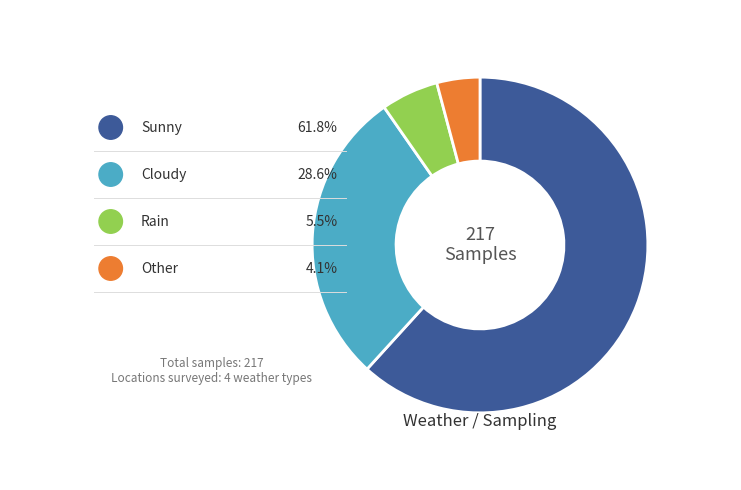

To the nearest percent, what is the difference between the largest and smallest slice percentages?

58%